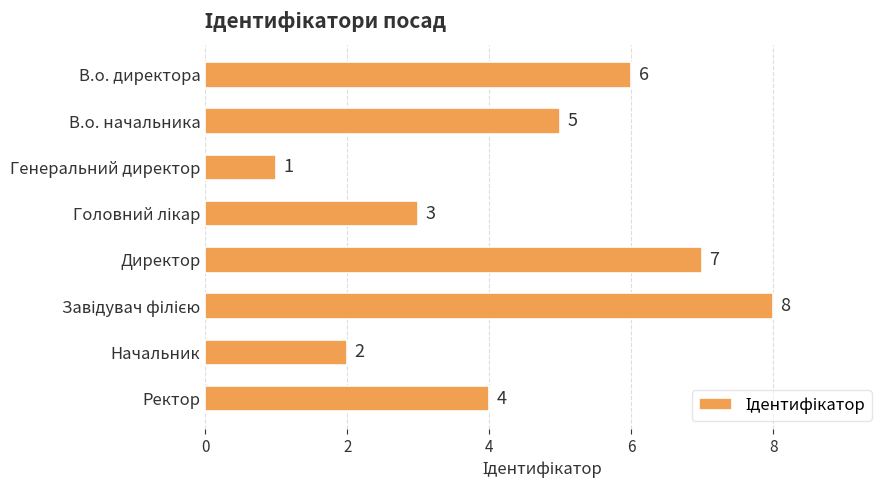

Is it true that the value at В.о. начальника is 7?

False